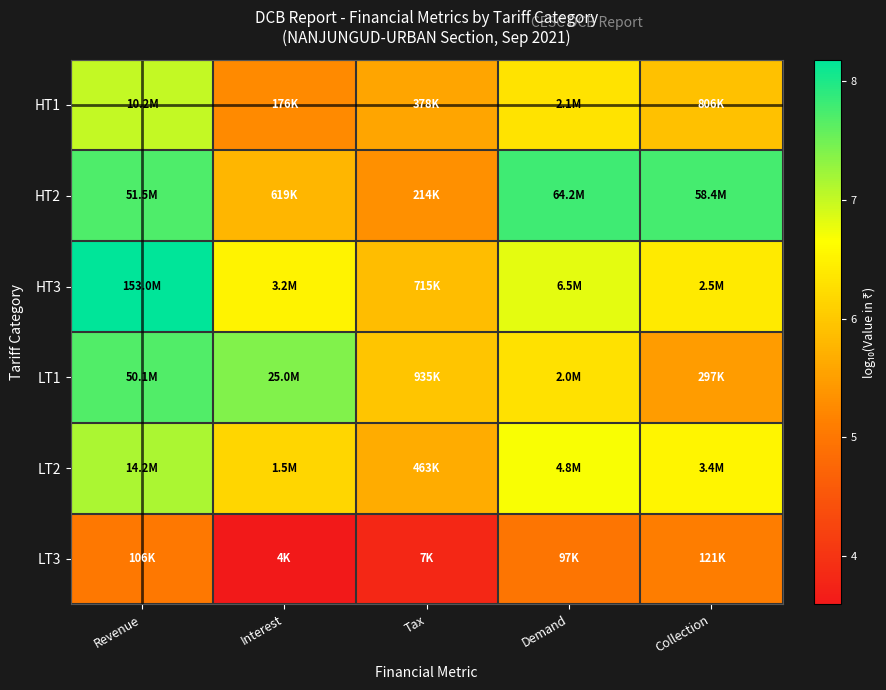

Reading left to right, extract all data points from this chart.

HT1: Revenue=7.0	Interest=5.2	Tax=5.6	Demand=6.3	Collection=5.9
HT2: Revenue=7.7	Interest=5.8	Tax=5.3	Demand=7.8	Collection=7.8
HT3: Revenue=8.2	Interest=6.5	Tax=5.9	Demand=6.8	Collection=6.4
LT1: Revenue=7.7	Interest=7.4	Tax=6.0	Demand=6.3	Collection=5.5
LT2: Revenue=7.2	Interest=6.2	Tax=5.7	Demand=6.7	Collection=6.5
LT3: Revenue=5.0	Interest=3.6	Tax=3.8	Demand=5.0	Collection=5.1